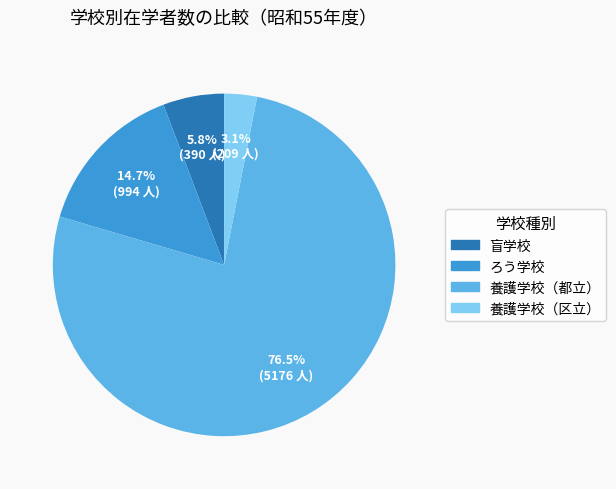

What is the majority slice?

養護学校（都立）